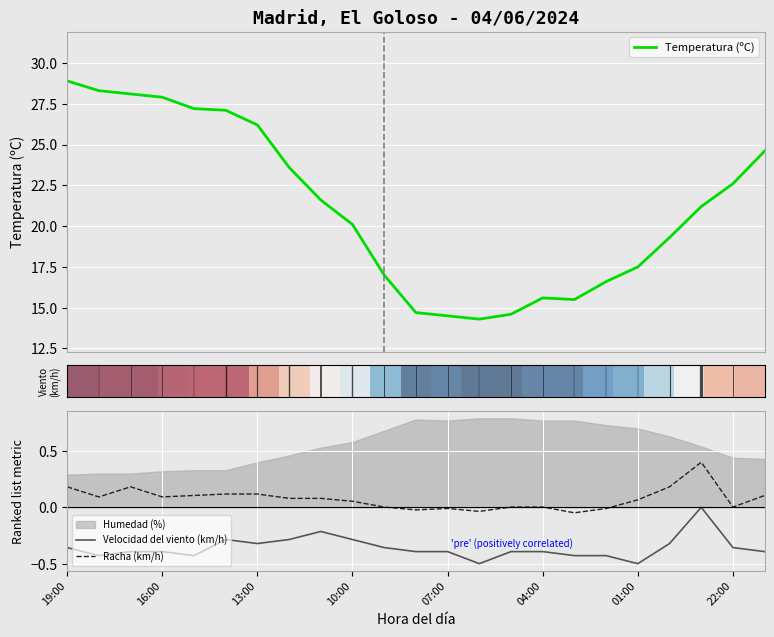

What is the lowest value of the Temperatura (ºC) series?

14.3